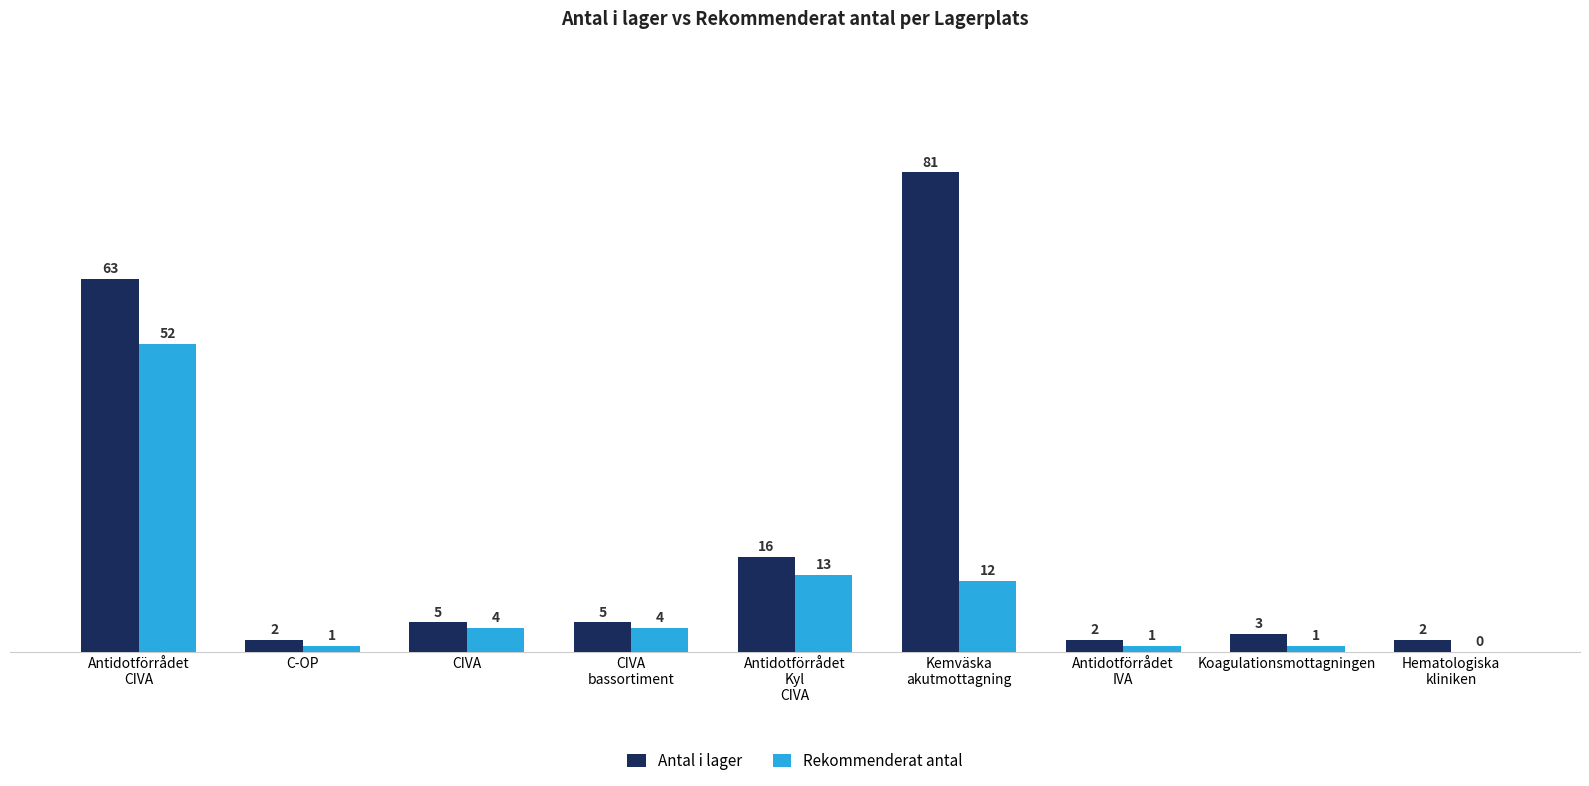

What is the total value across all series at C-OP?

3